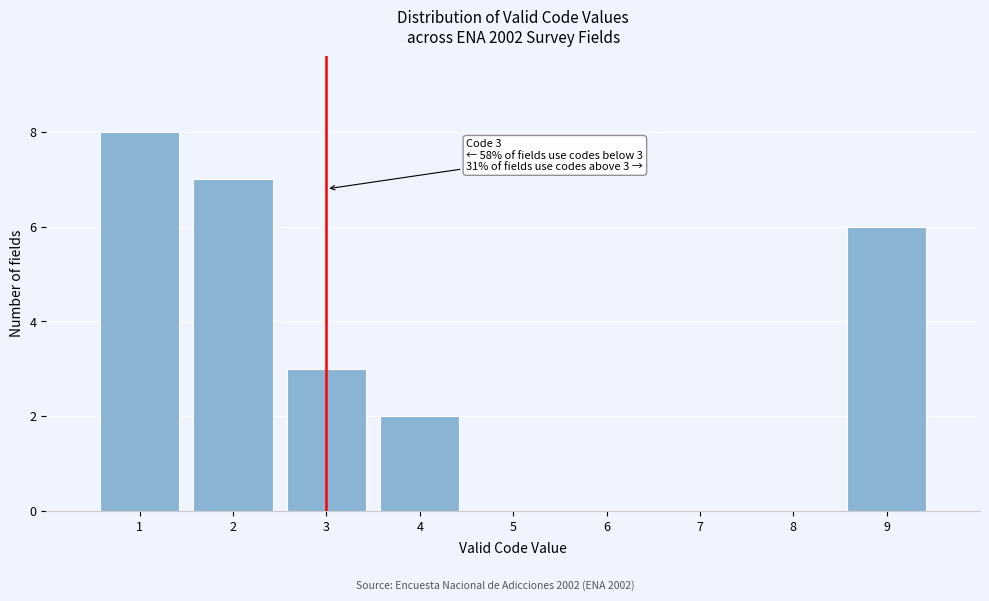

Reading left to right, list all the values displayed in this chart.

1=8	2=7	3=3	4=2	5=0	6=0	7=0	8=0	9=6